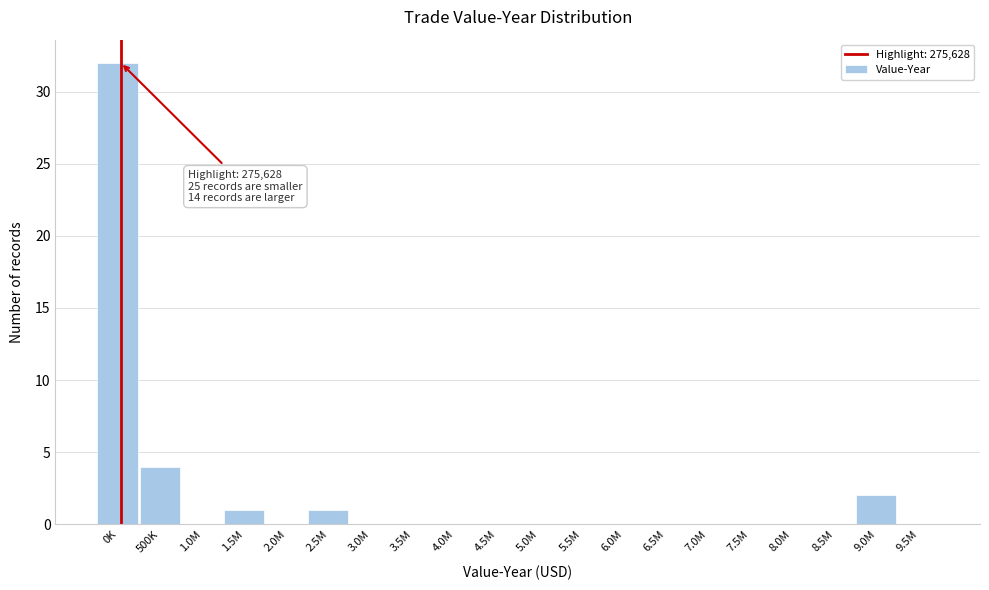

Reading left to right, list all the values displayed in this chart.

0K=32	500K=4	1.0M=0	1.5M=1	2.0M=0	2.5M=1	3.0M=0	3.5M=0	4.0M=0	4.5M=0	5.0M=0	5.5M=0	6.0M=0	6.5M=0	7.0M=0	7.5M=0	8.0M=0	8.5M=0	9.0M=2	9.5M=0